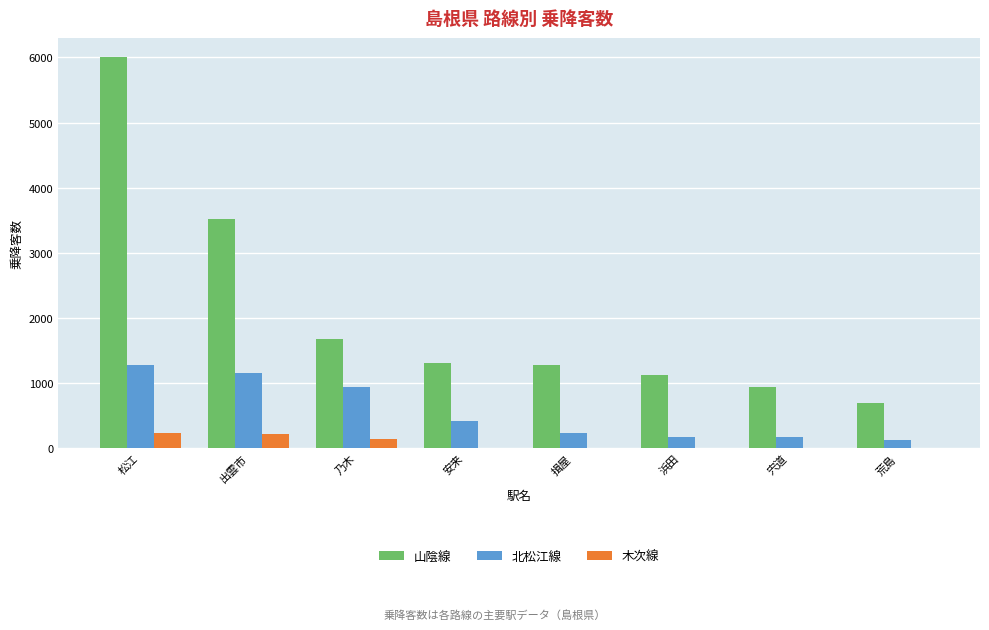

Are the bars horizontal?

No